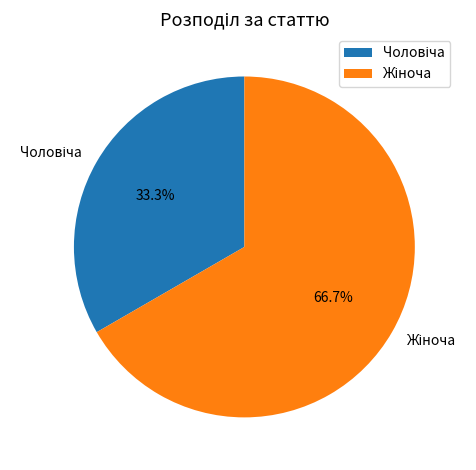

Is there any slice that represents more than half of the pie?

Yes